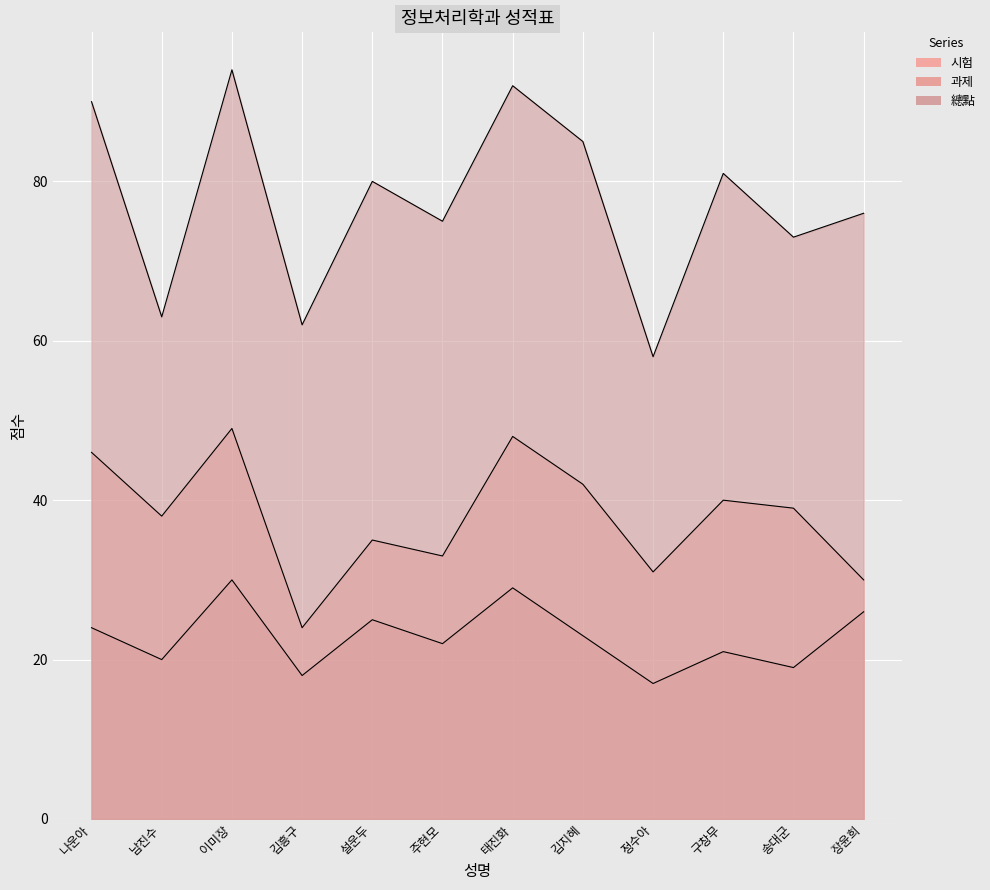

What is the difference between the highest and lowest values at 주현모?

53